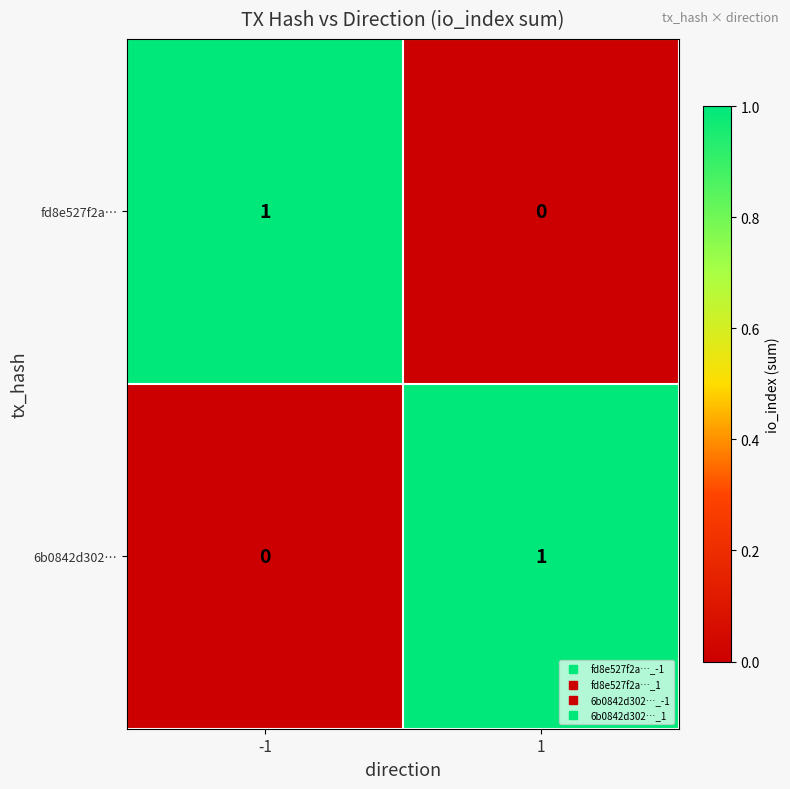

True or false: 6b0842d302… has a value of 1 at 1.

True